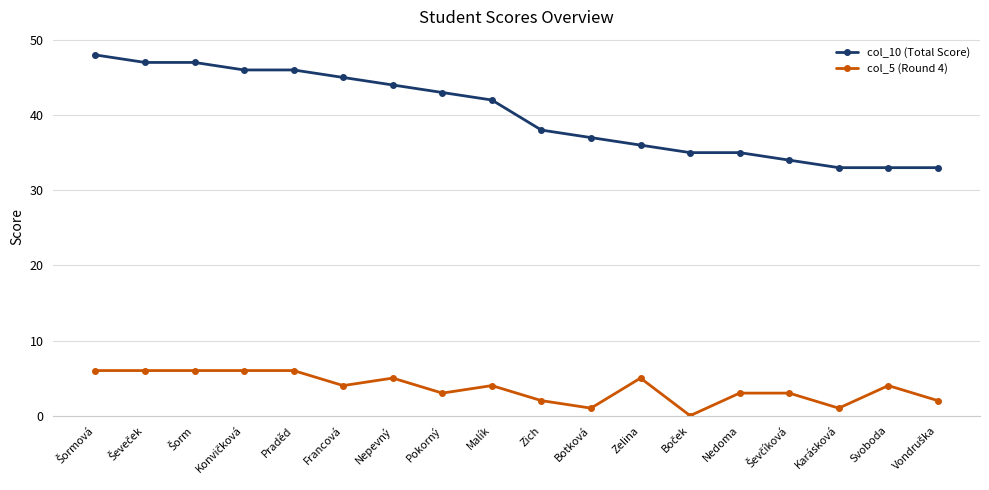

Rank the series by their maximum value, from highest to lowest.

col_10 (Total Score), col_5 (Round 4)